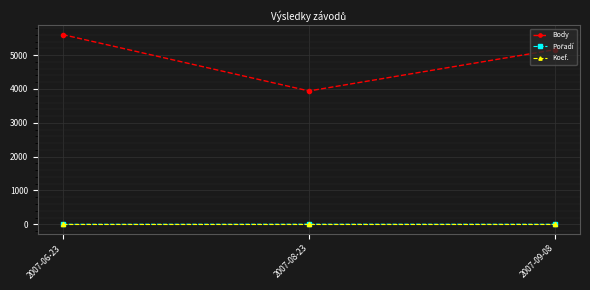

Where is Body nearest to the value 4775?

2007-09-08